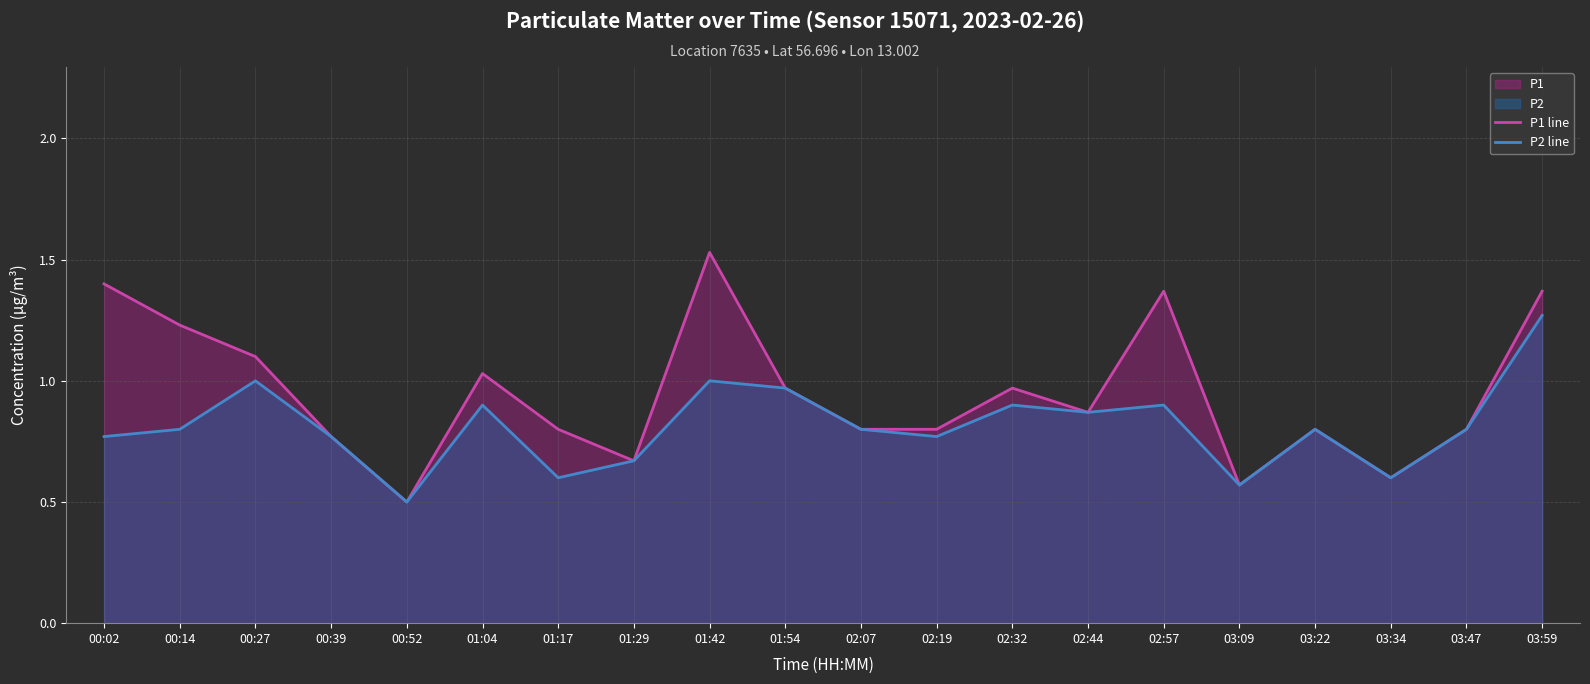

Is it true that P2 line equals 0.8 at 03:22?

True